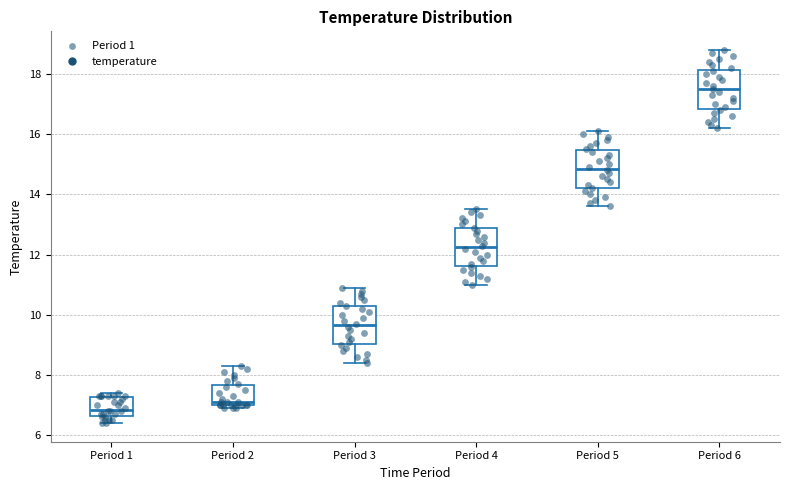

Which box's median line is the highest?

Period 6